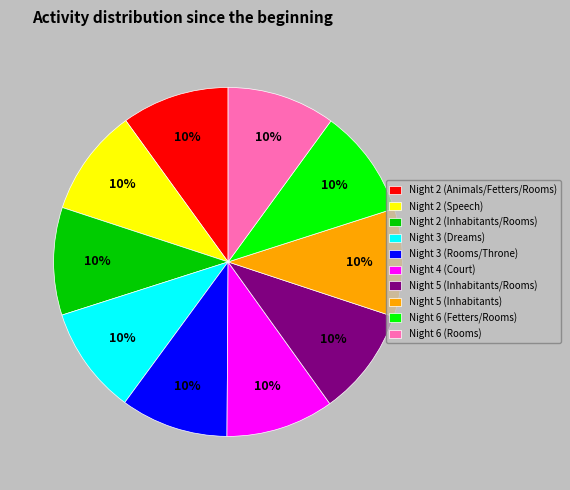

The Night 5 (Inhabitants/Rooms) slice represents 10% of the pie. True or false?

True